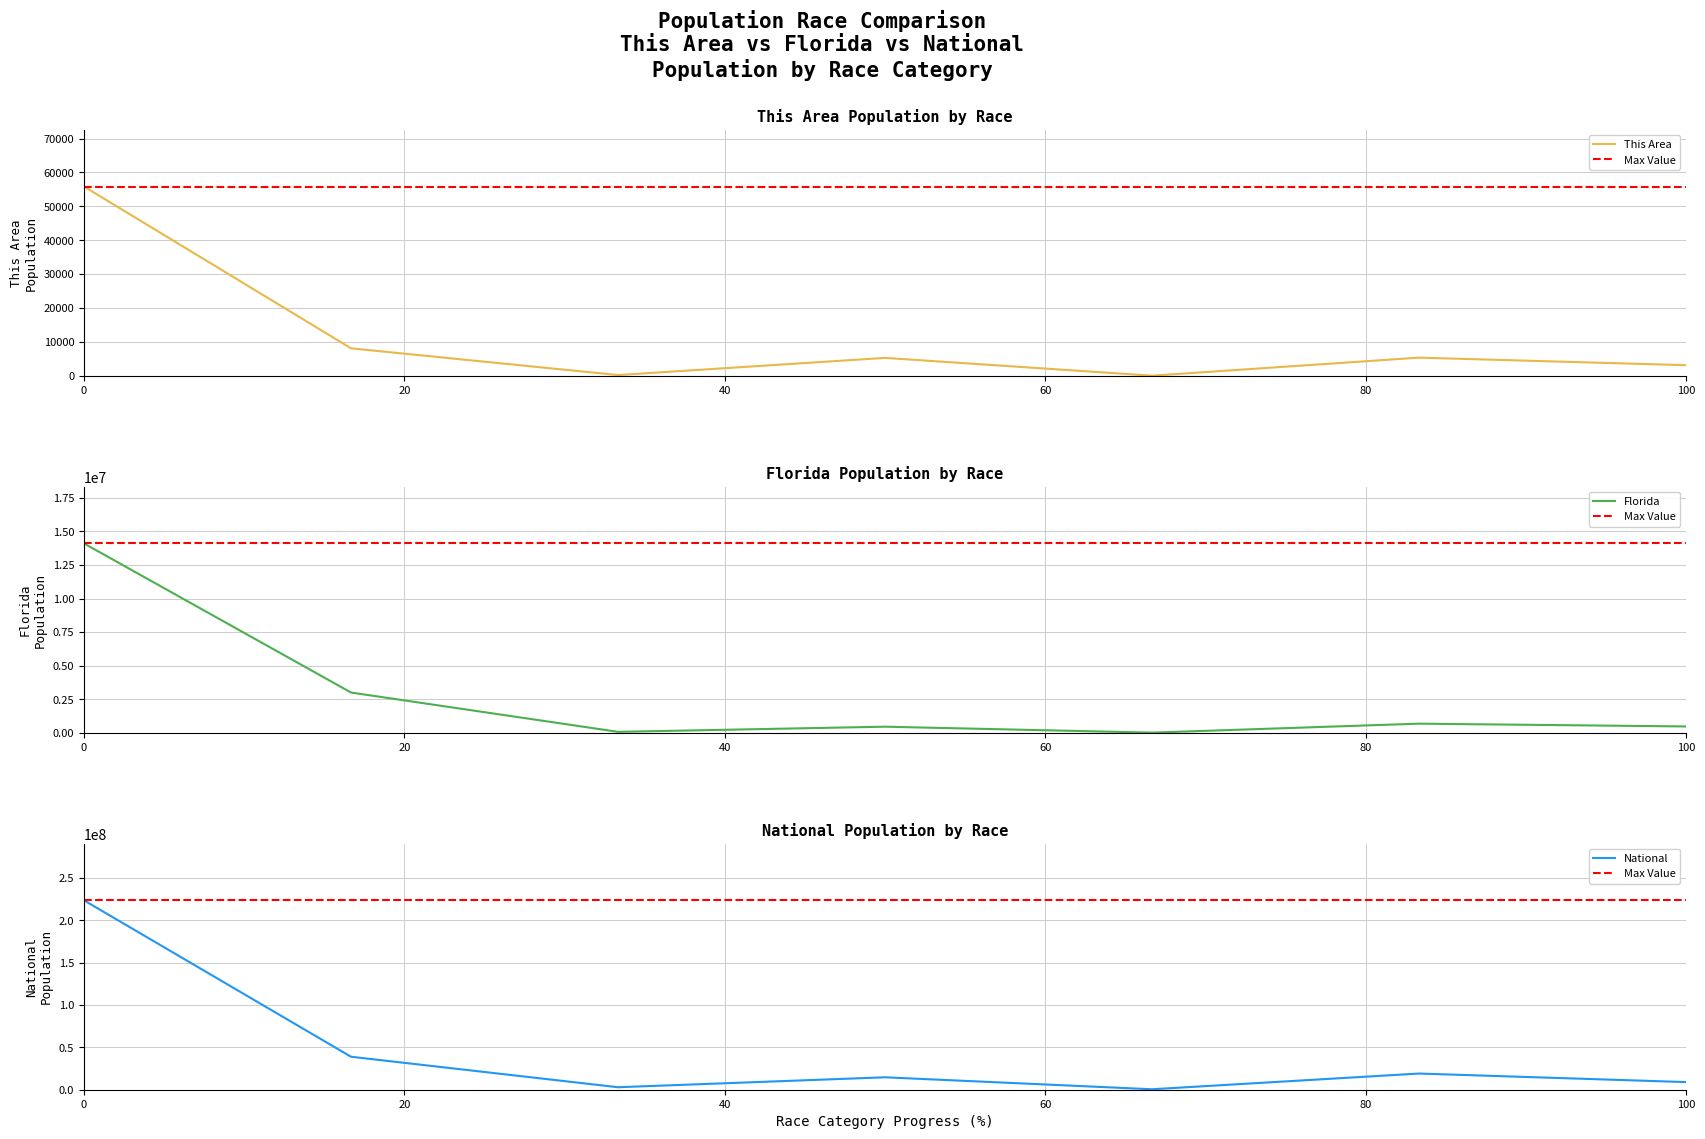

How many lines are shown in the chart?

3